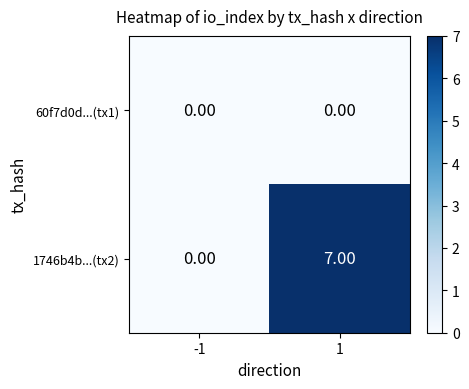

Which has a higher value, -1 or 1?

-1